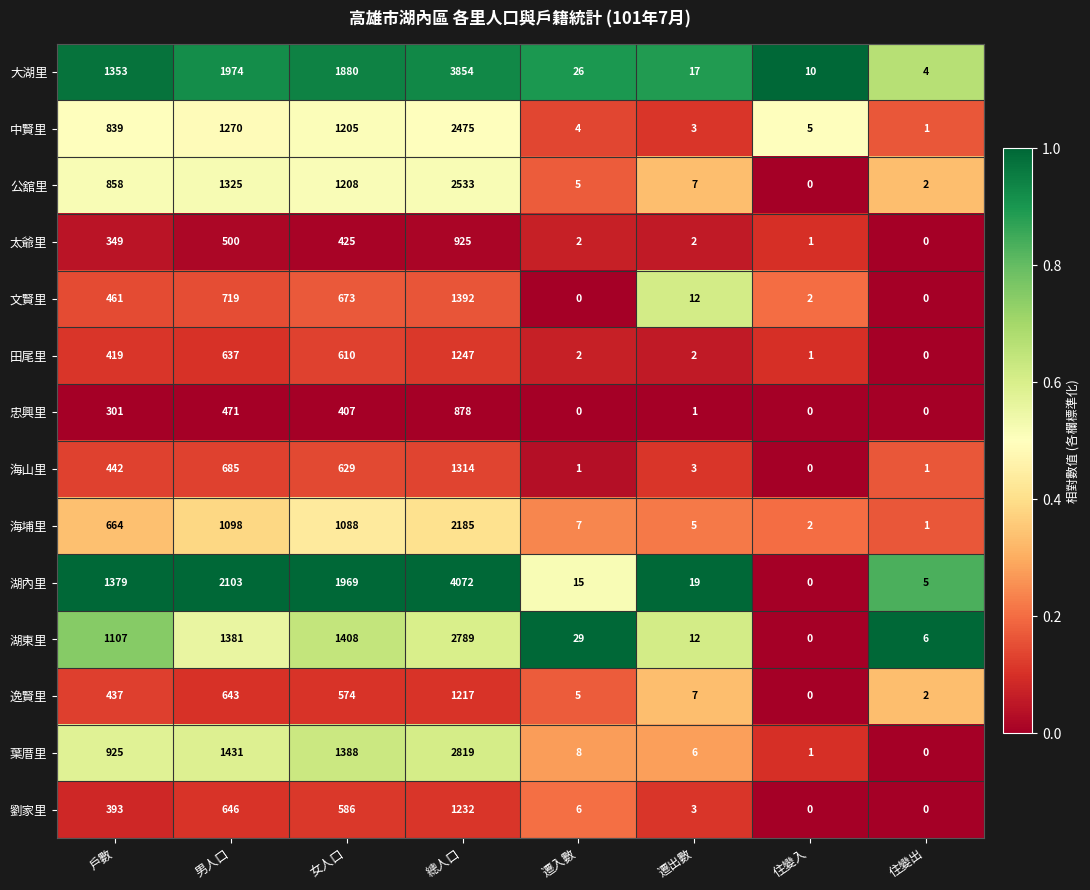

What is the maximum value shown in the chart?

4072